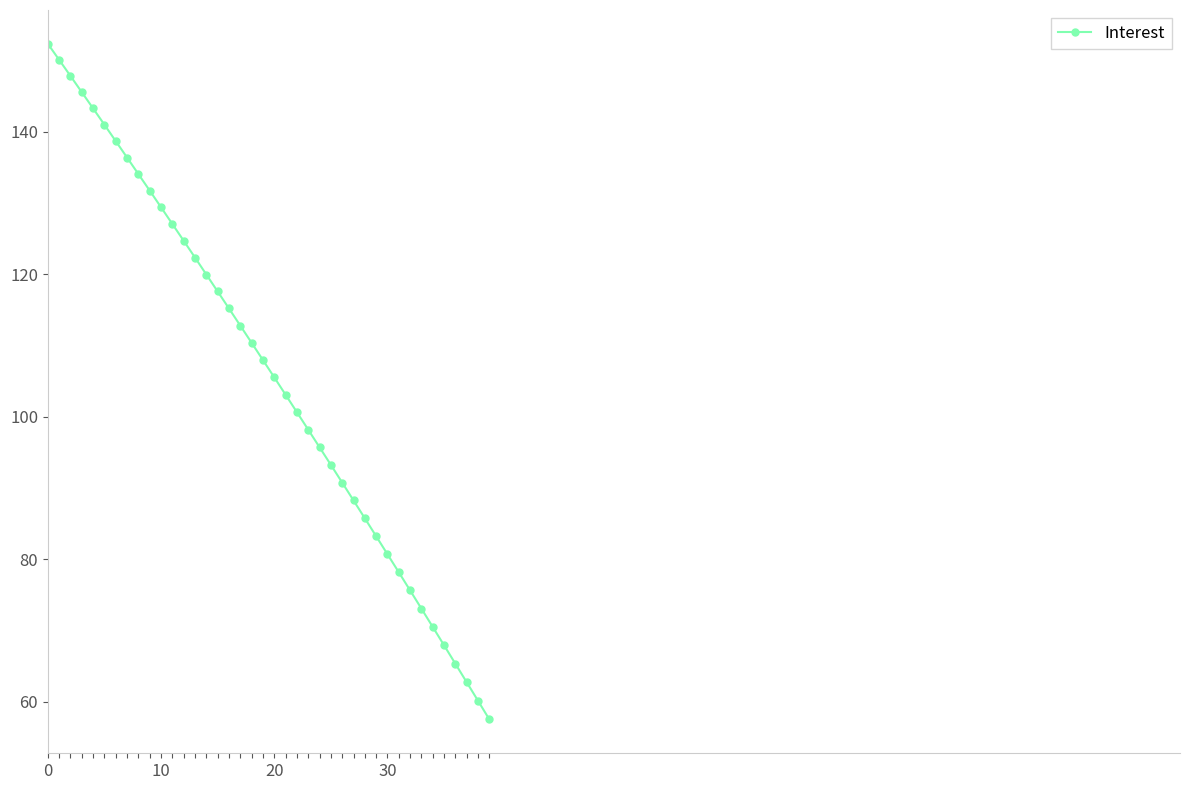

What is the value of the 11th point from the left?

129.4